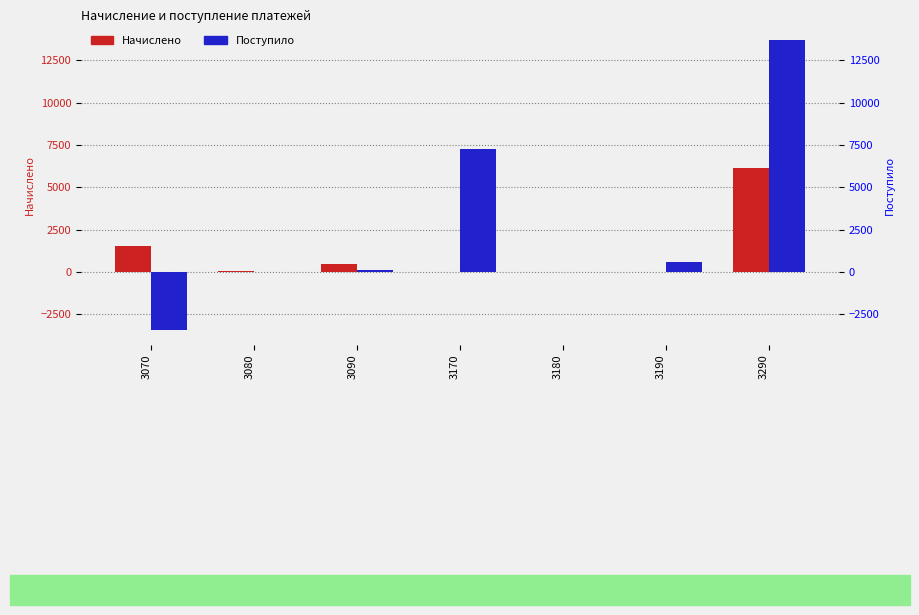

Reading right to left, transcribe all the data shown in this chart.

Начислено: 6108	0	0	0	436	72	1528
Поступило: 13692	612	8	7251	136	19	-3462